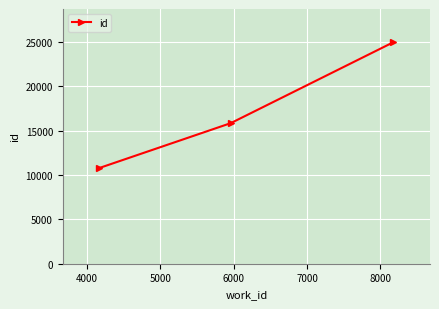

How many values are below 15853?

1